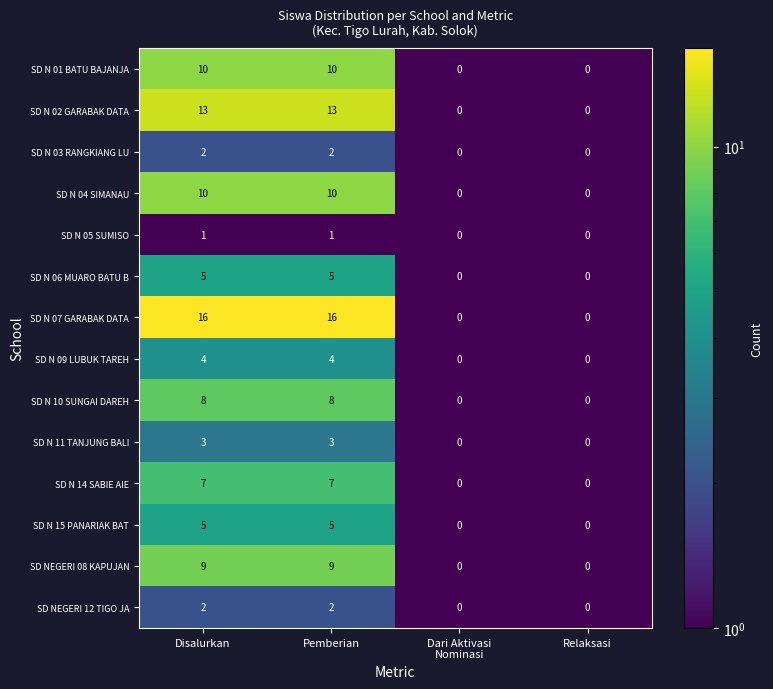

The value of SD N 15 PANARIAK BAT at Disalurkan is 5. True or false?

True